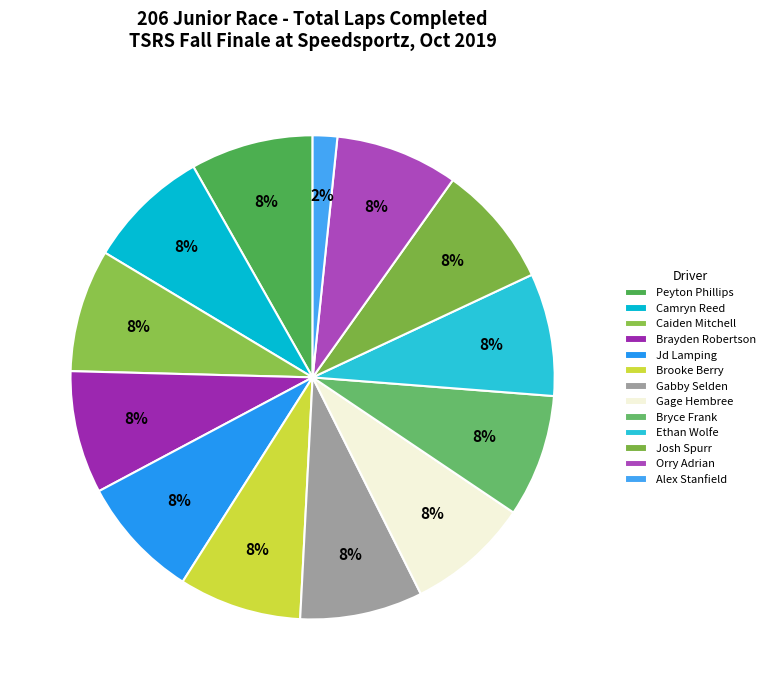

What percentage is the Gage Hembree slice, to the nearest percent?

8%